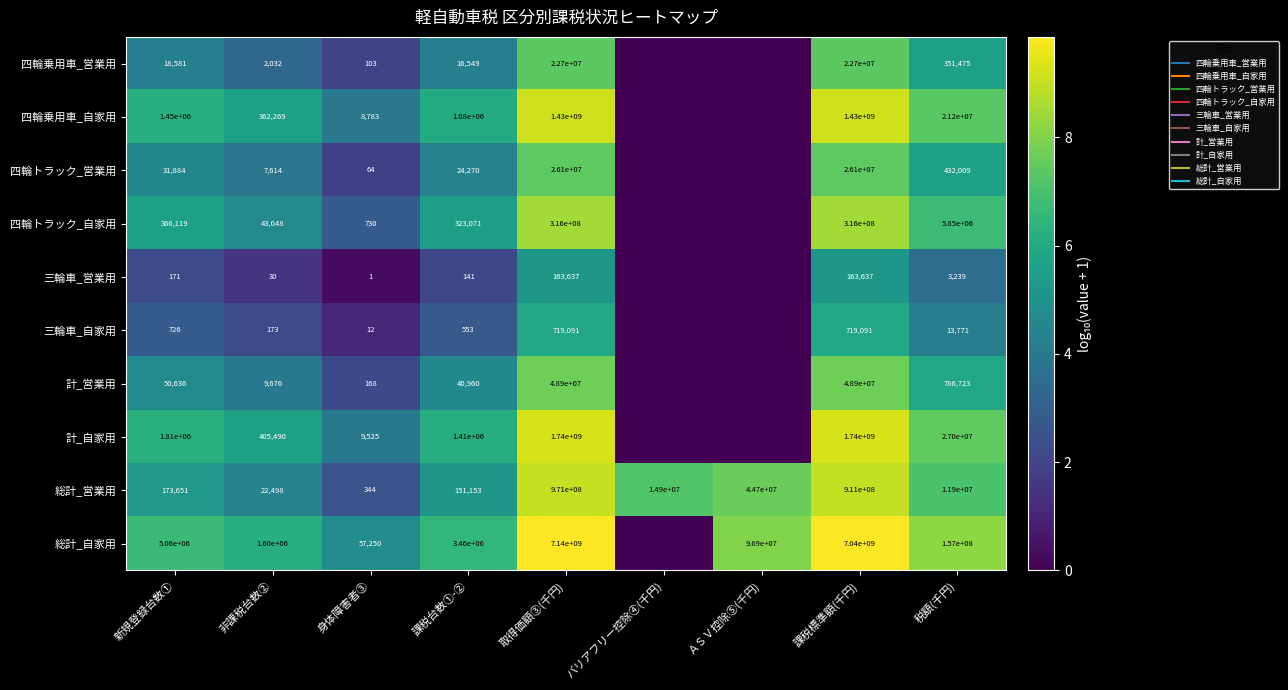

How many distinct data groups are displayed?

10